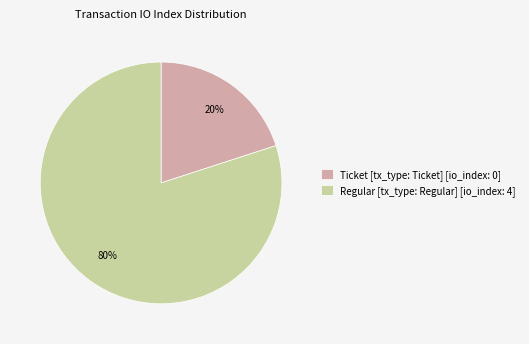

The Ticket [tx_type: Ticket] [io_index: 0] slice represents 20% of the pie. True or false?

True